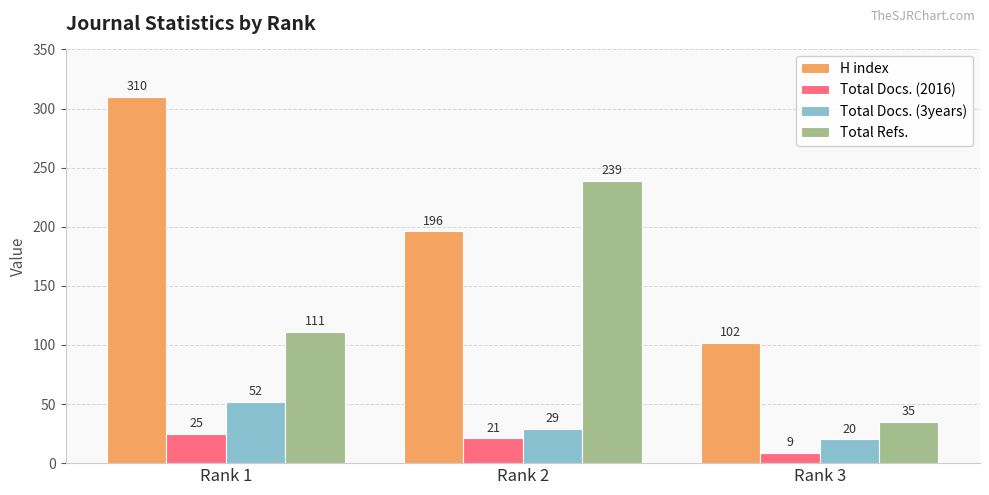

Reading left to right, list all the values displayed in this chart.

H index: Rank 1=310	Rank 2=196	Rank 3=102
Total Docs. (2016): Rank 1=25	Rank 2=21	Rank 3=9
Total Docs. (3years): Rank 1=52	Rank 2=29	Rank 3=20
Total Refs.: Rank 1=111	Rank 2=239	Rank 3=35